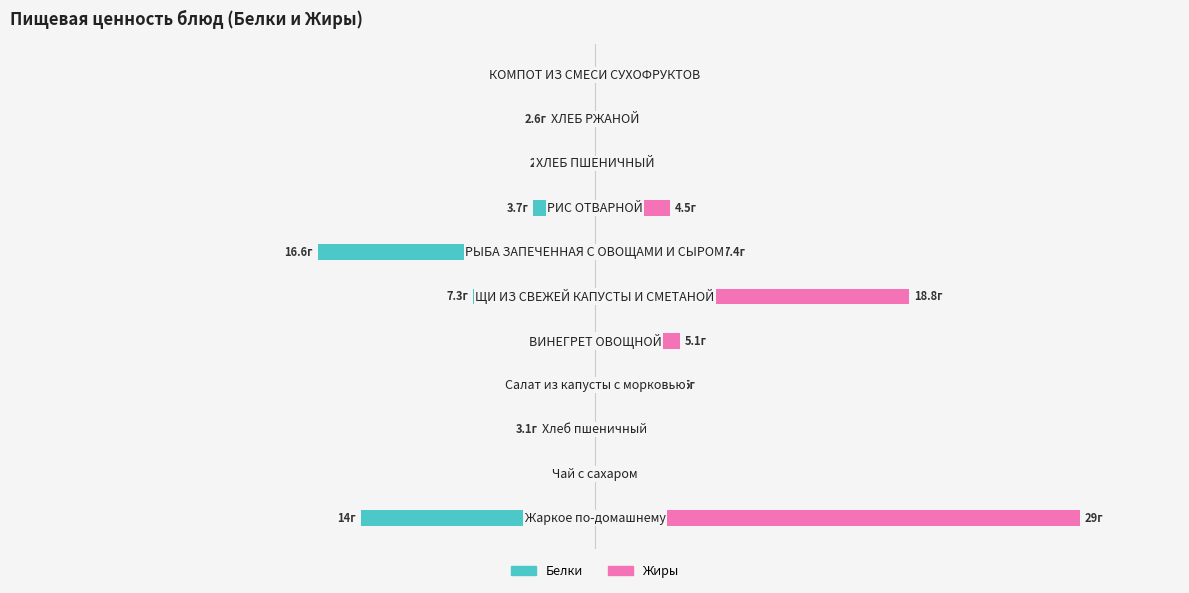

What is the average value of the Жиры series?

6.4